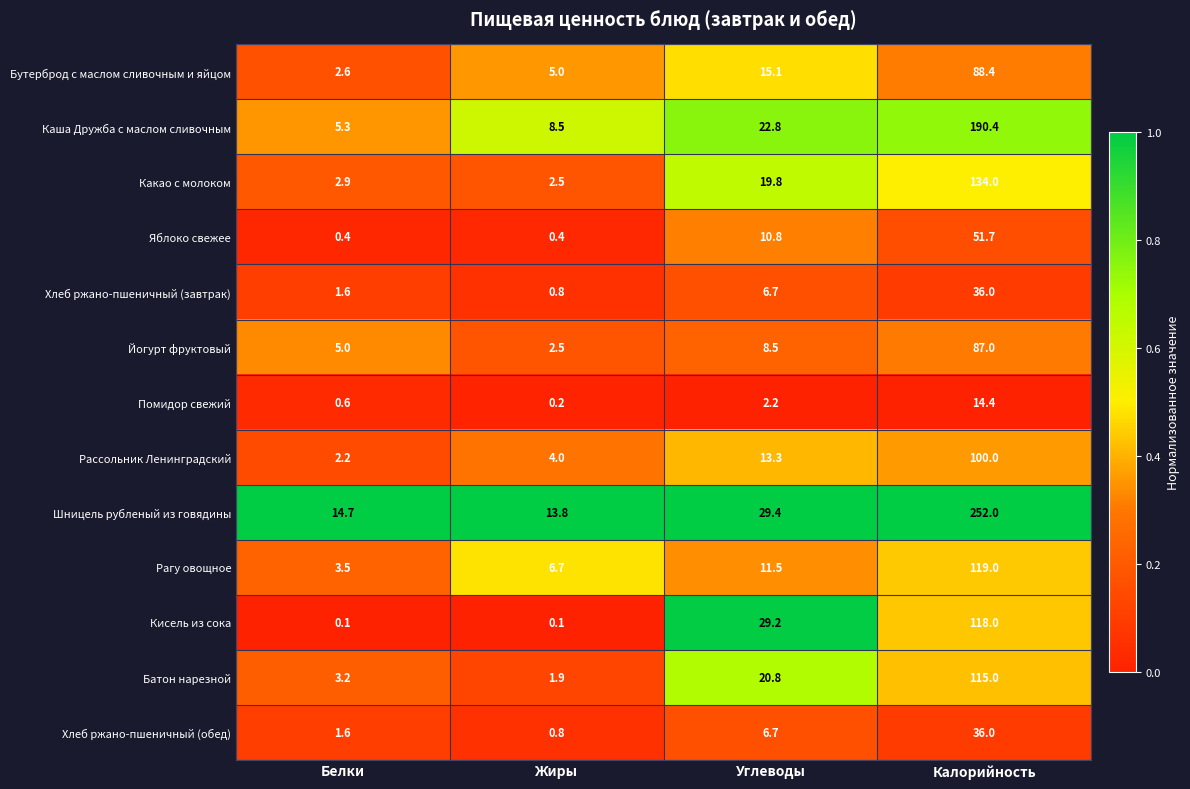

At how many categories does at least one series exceed 0?

4